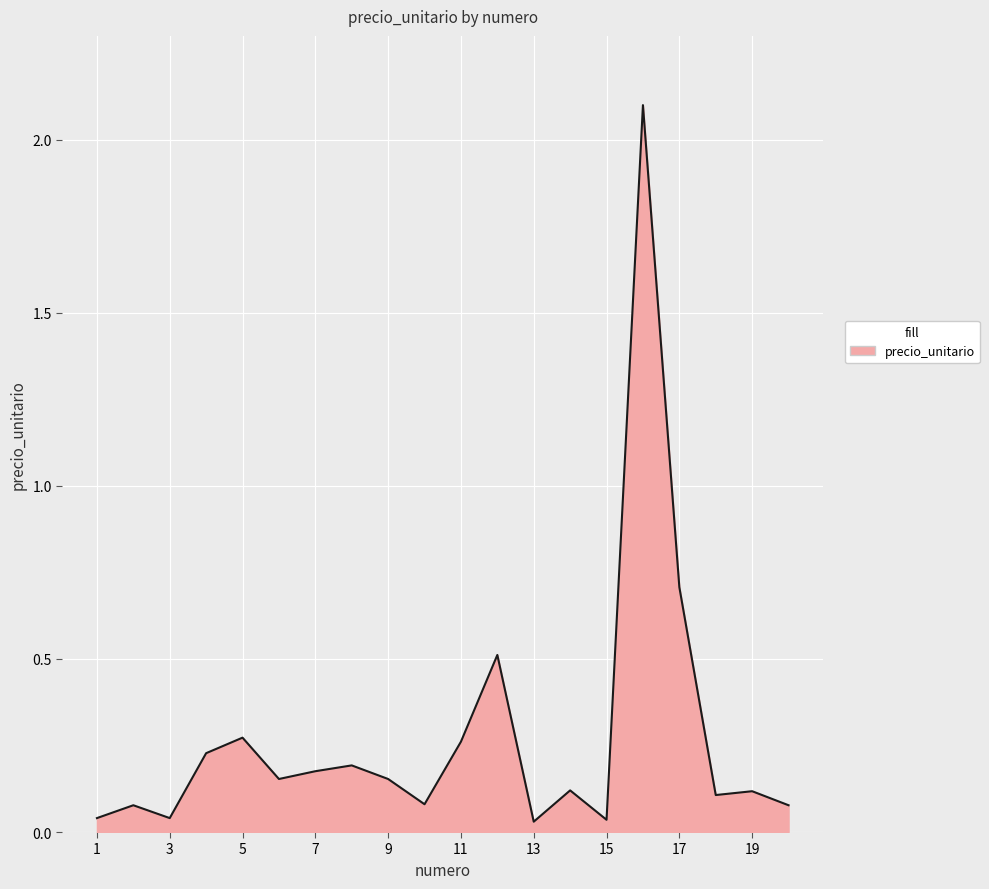

What is the greatest value displayed?

2.1